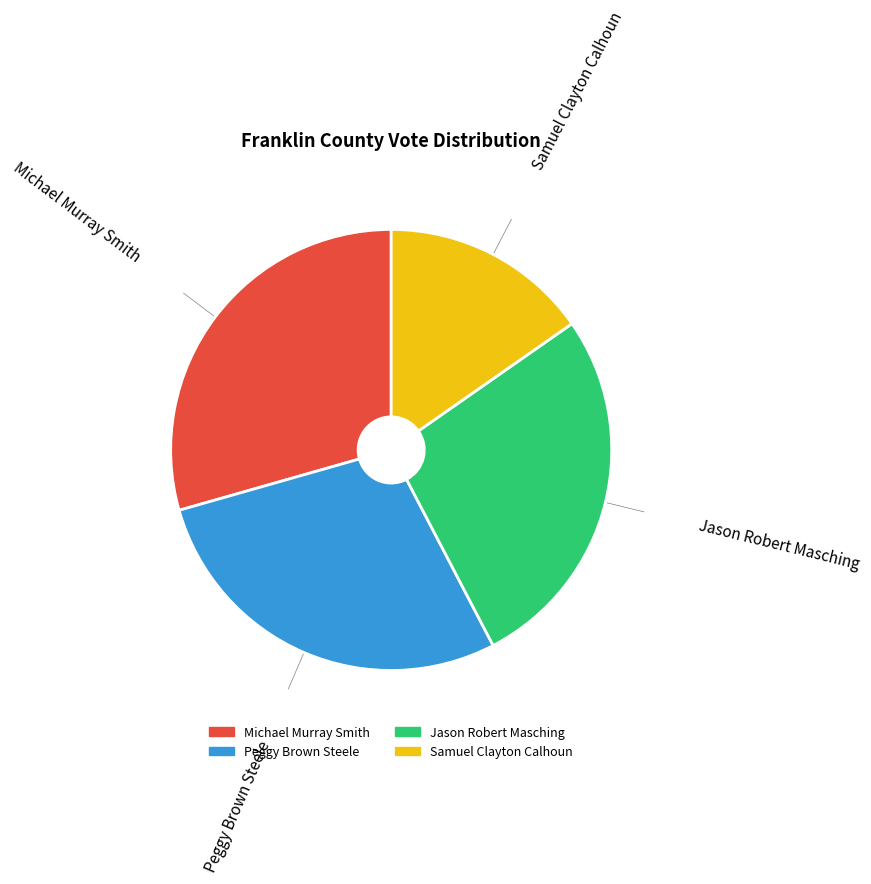

Which has a higher value, Peggy Brown Steele or Jason Robert Masching?

Peggy Brown Steele